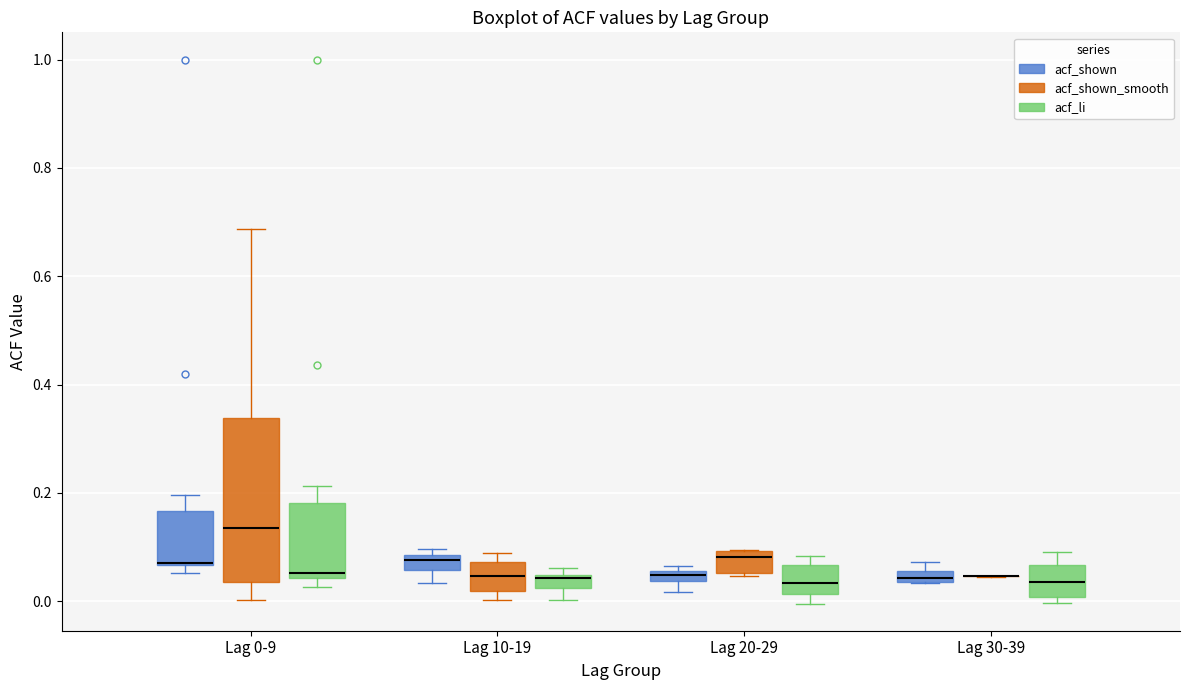

Which box is the tallest, from its lower edge to its upper edge?

Lag 0-9 (acf_shown_smooth)